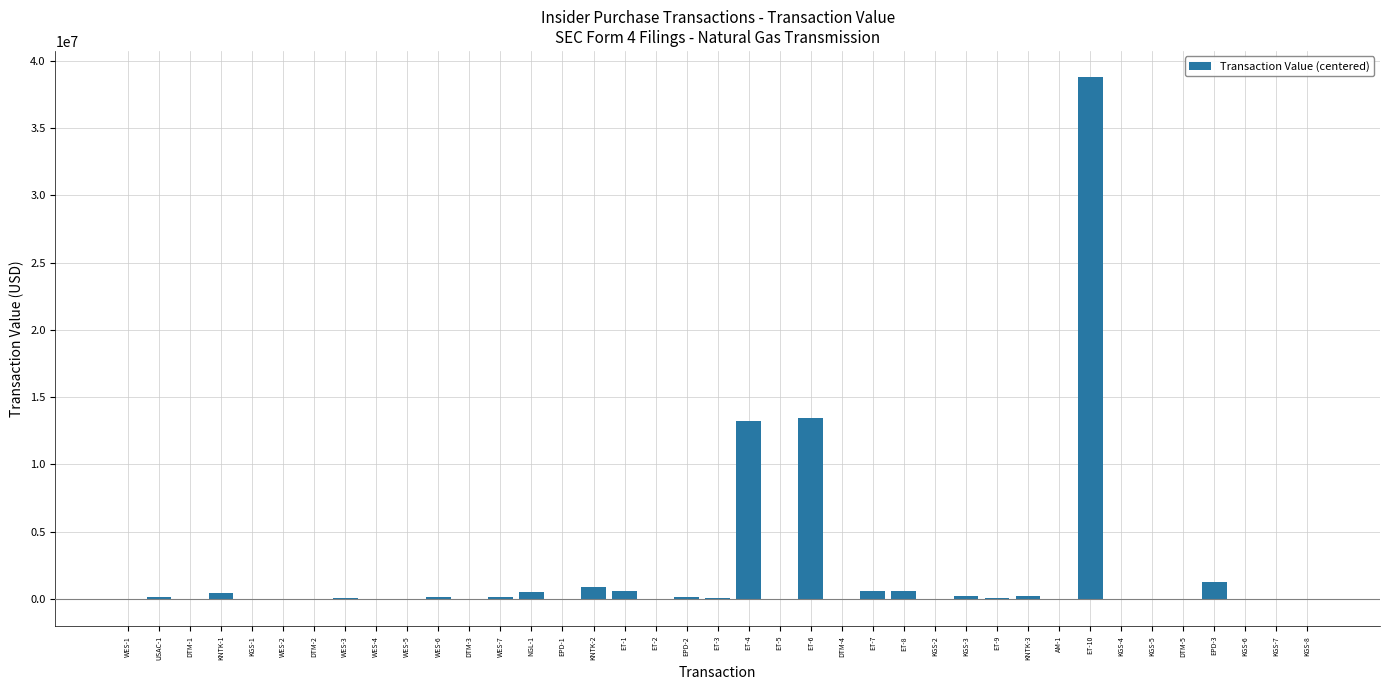

What is the sum of all values?

70198922